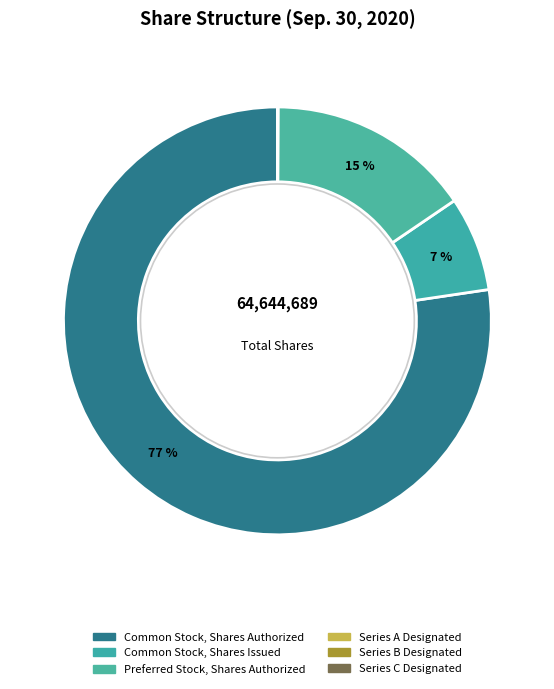

How many segments does this pie chart have?

6